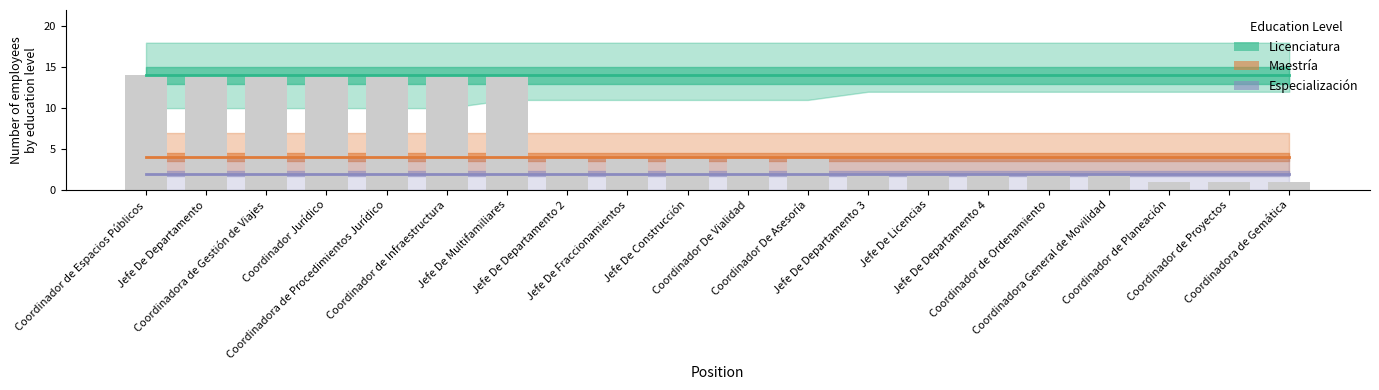

What is the smallest value displayed?

2